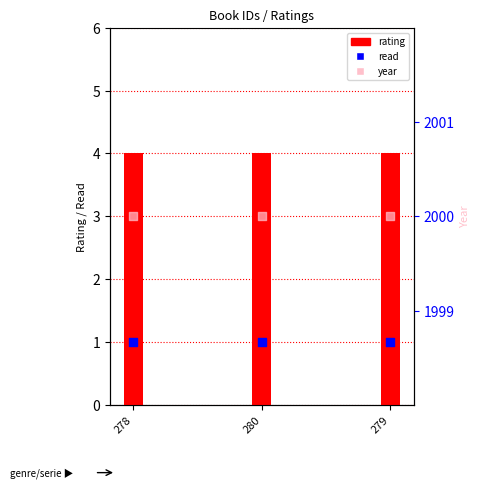

At which category is the sum across all series the highest?

278